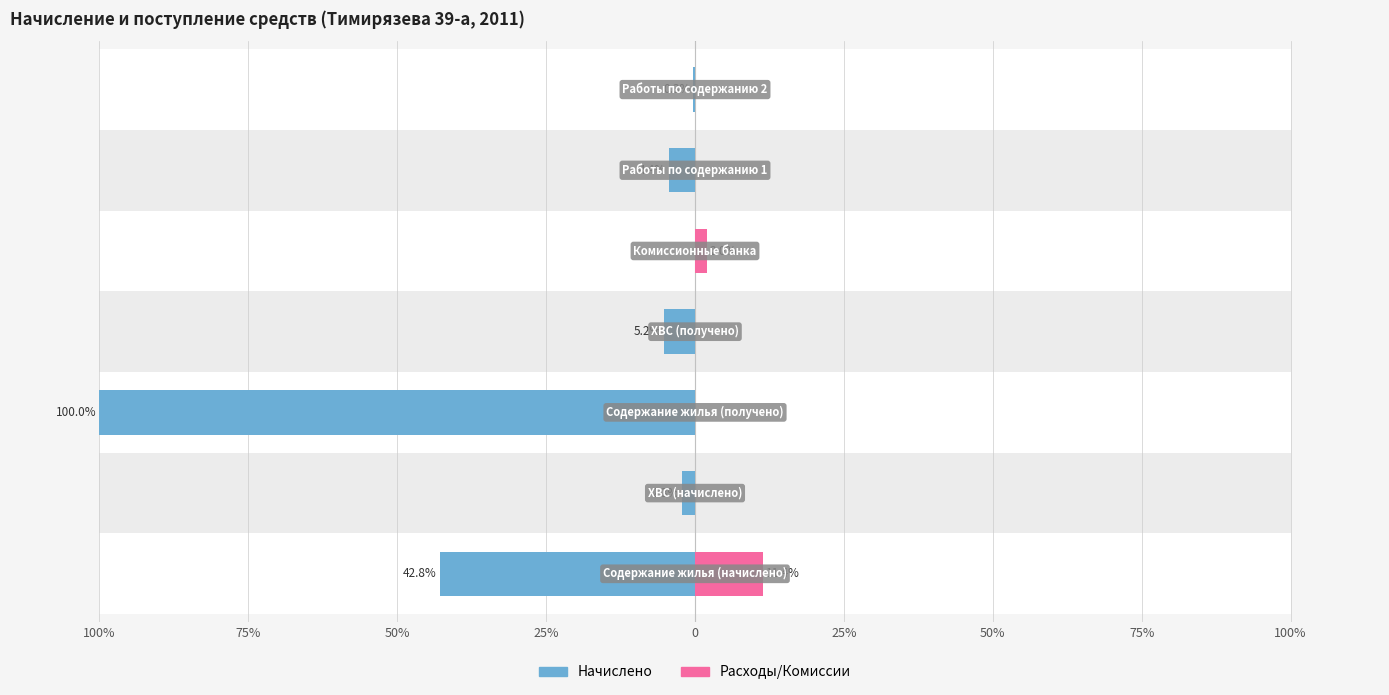

Is it true that Начислено equals -37.6 at 0?

False